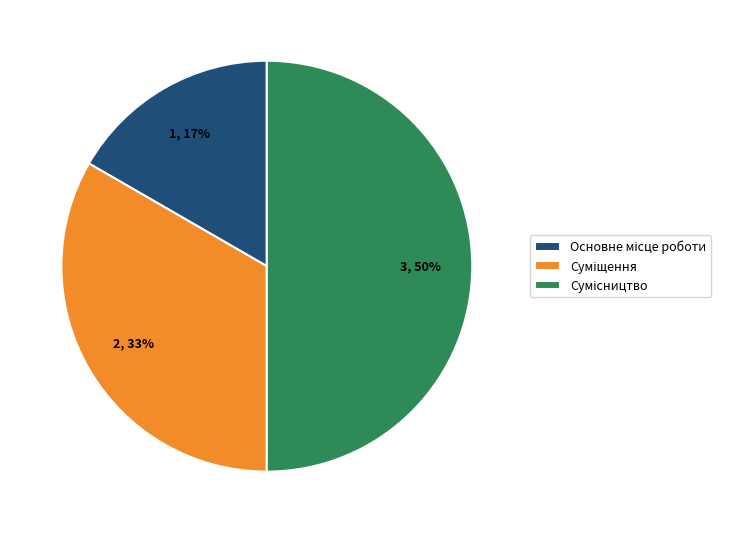

To the nearest percent, what is the difference between the largest and smallest slice percentages?

33%